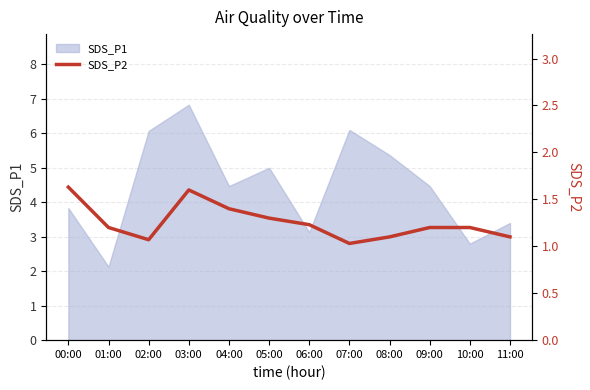

What is the label of the 5th point from the right?

07:00